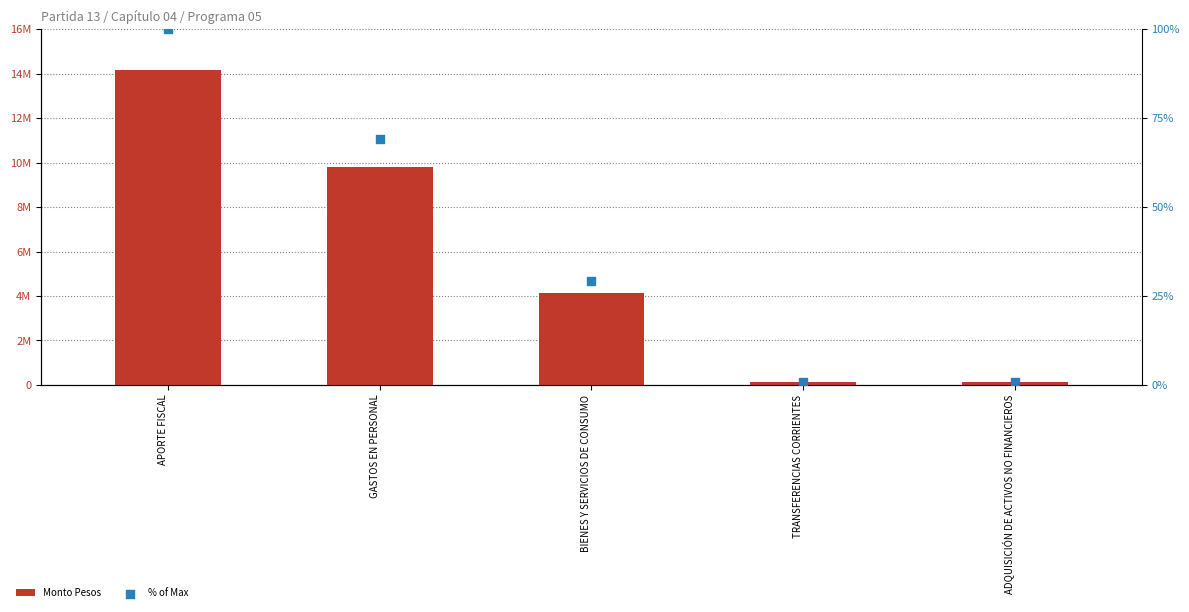

At which category is the sum across all series the highest?

APORTE FISCAL